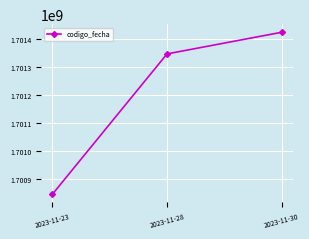

Rank the categories by value from lowest to highest.

2023-11-23, 2023-11-28, 2023-11-30